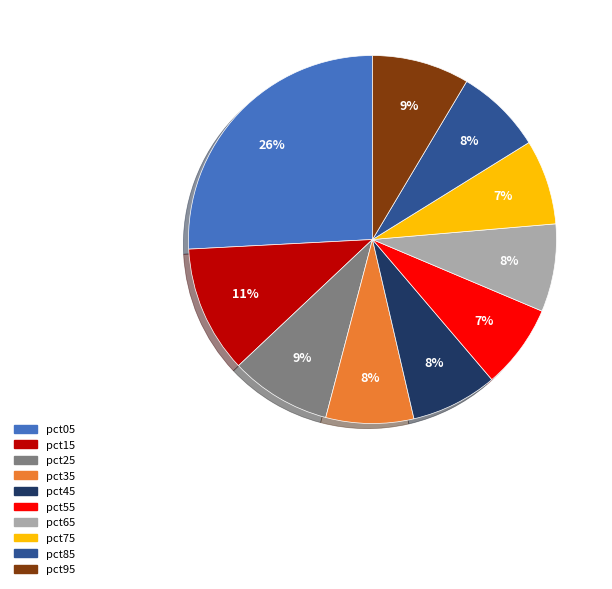

How many segments does this pie chart have?

10